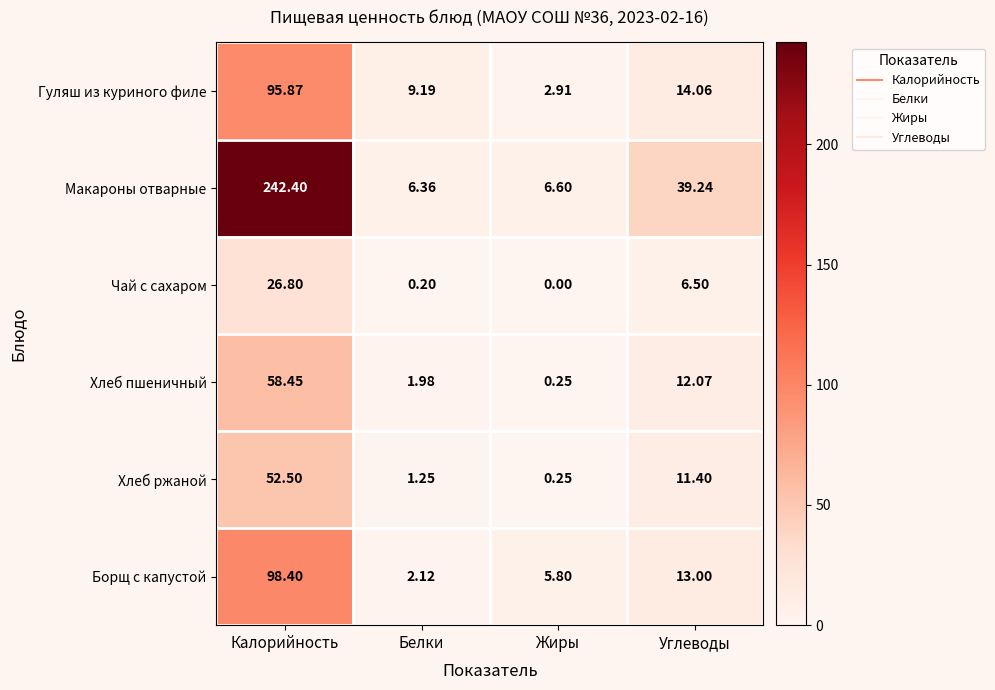

Where does the Чай с сахаром series first go above 6?

Калорийность